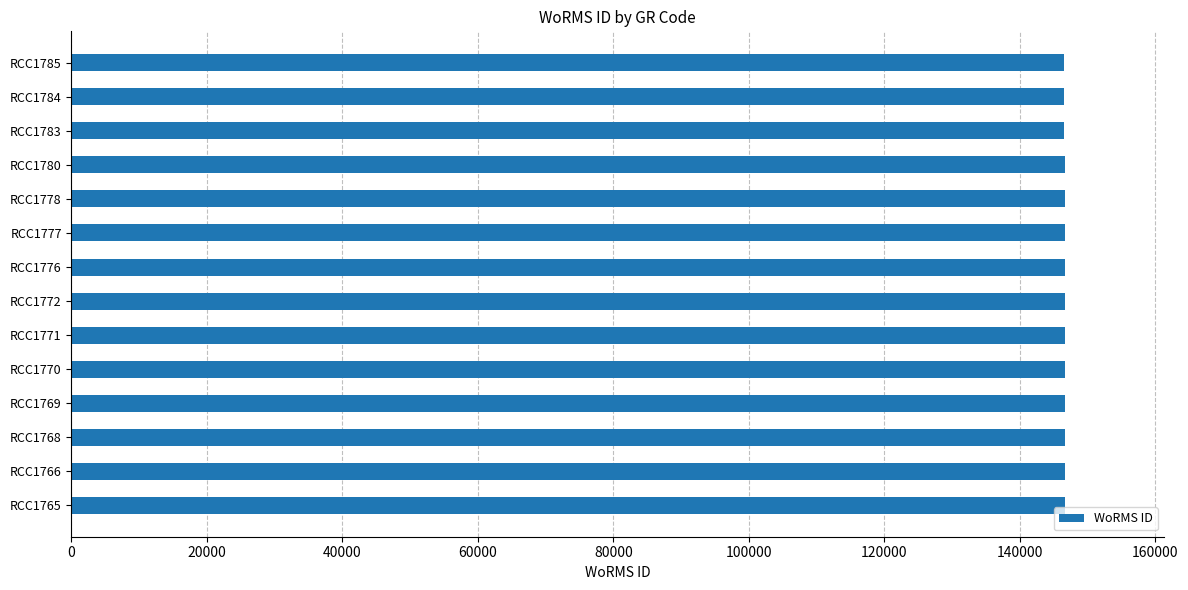

What is the greatest value displayed?

146603